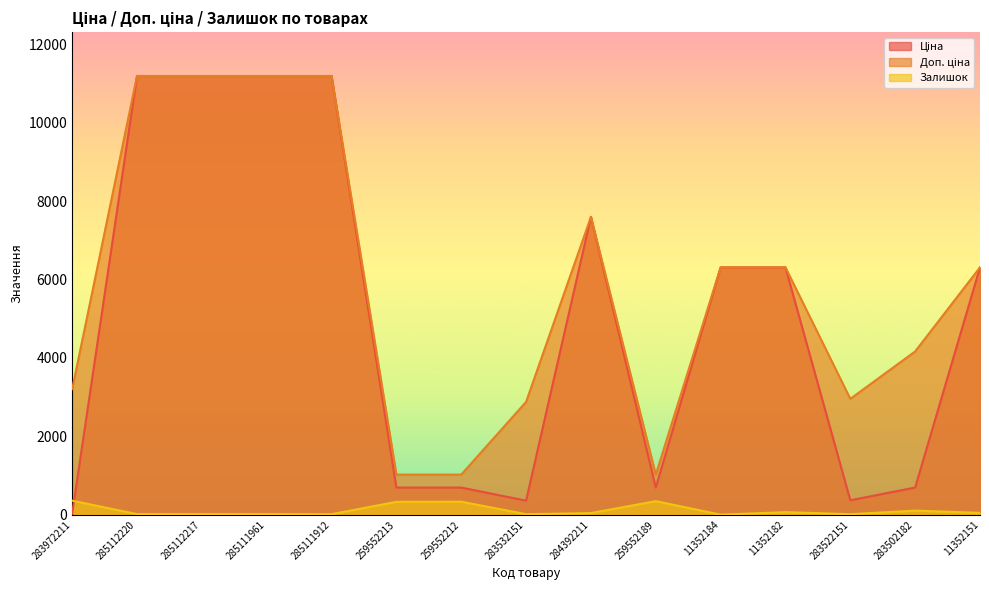

What is the sum of all Залишок values?

1737.0